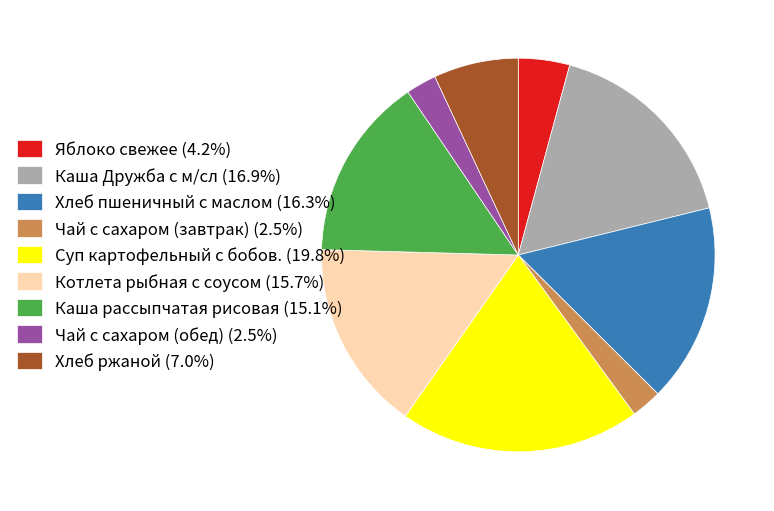

What is the ratio of the value at Каша Дружба с м/сл (16.9%) to the value at Каша рассыпчатая рисовая (15.1%)?

1.1